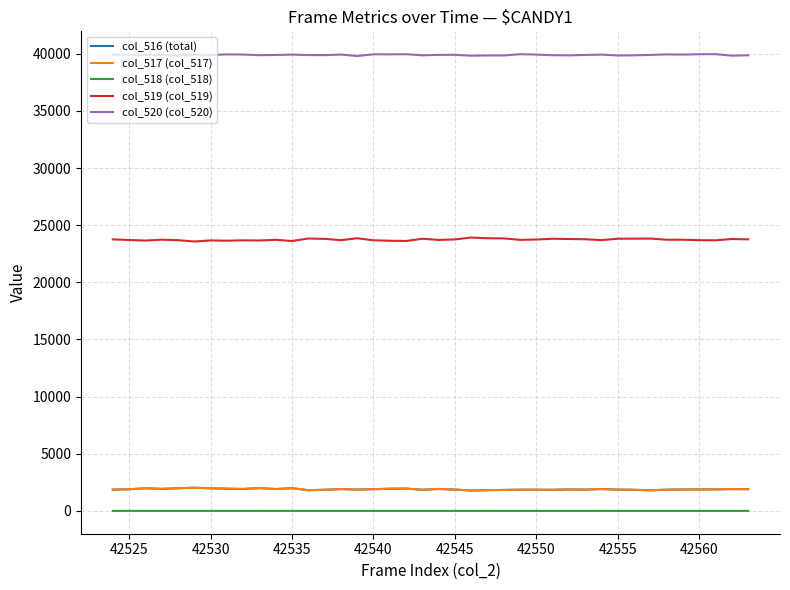

Count the number of data series in this chart.

5